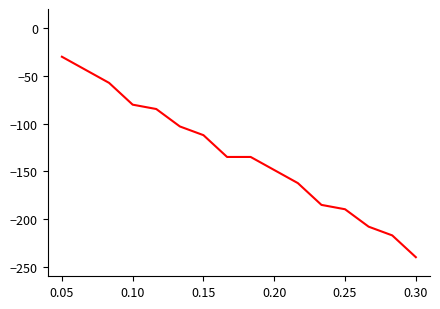

Count the number of categories in the chart.

16